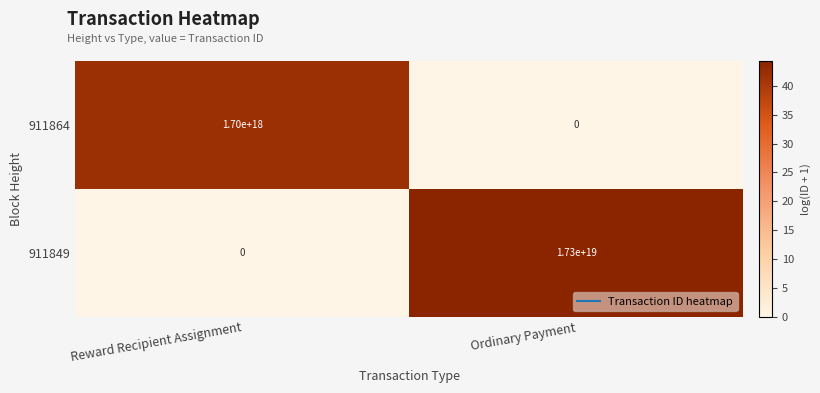

List the series in order of their overall mean, lowest first.

911864, 911849